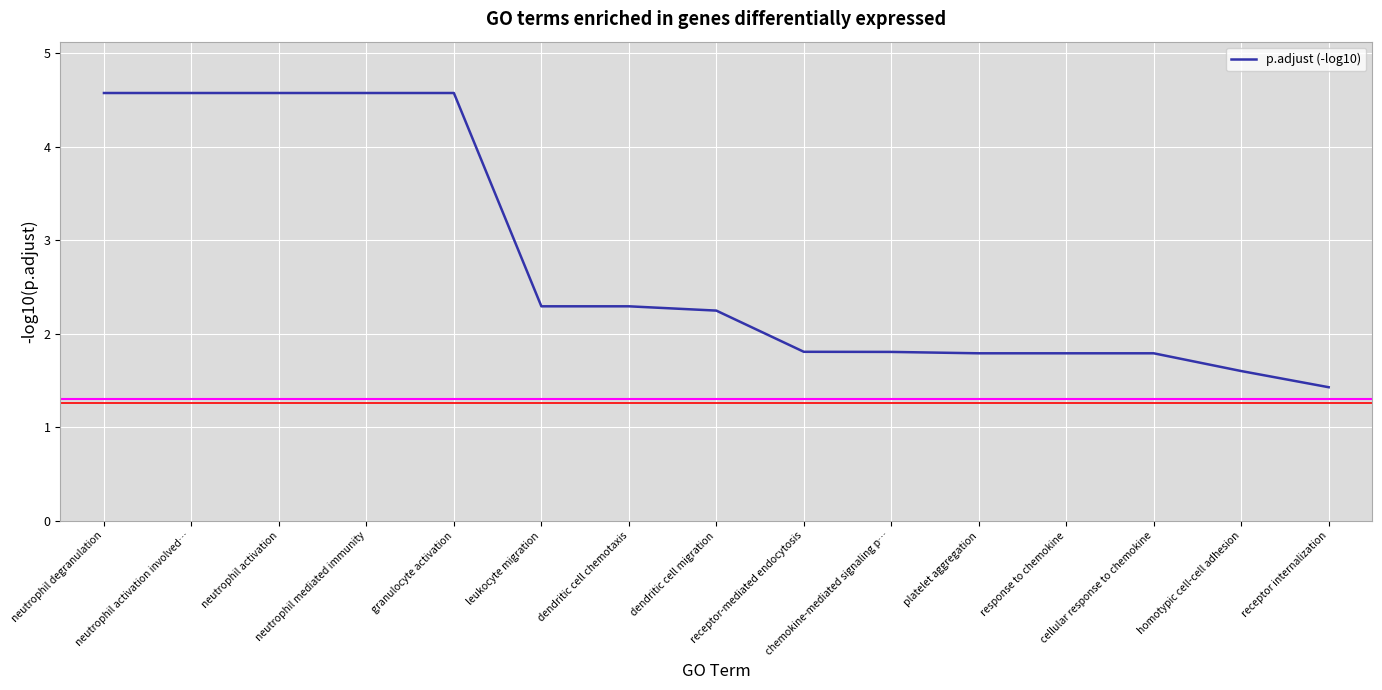

What is the sum of all values?

41.7